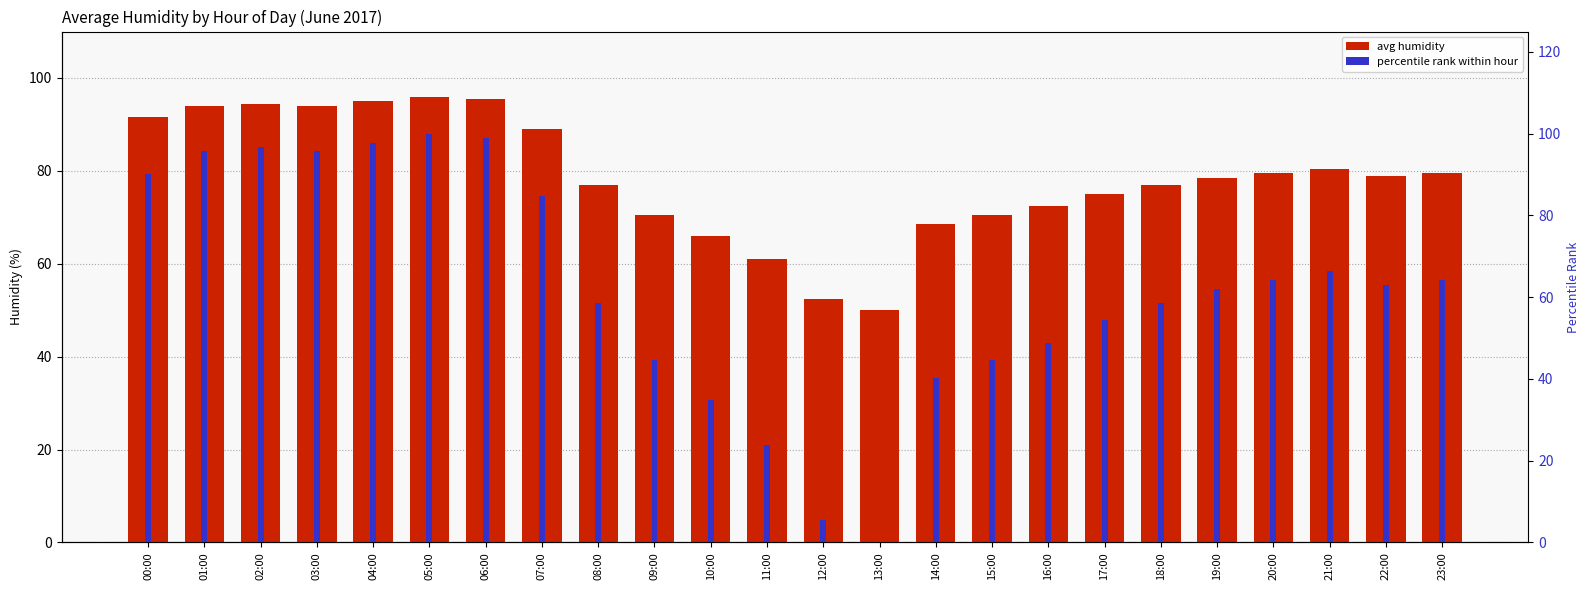

Rank the series at 11:00 from lowest to highest value.

percentile rank within hour, avg humidity